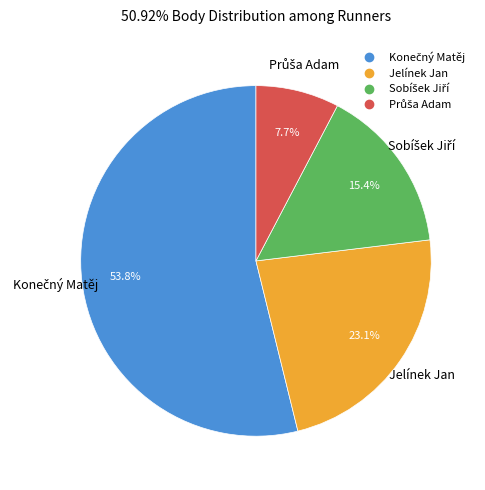

What percentage is NOT represented by Jelínek Jan?

76.9%